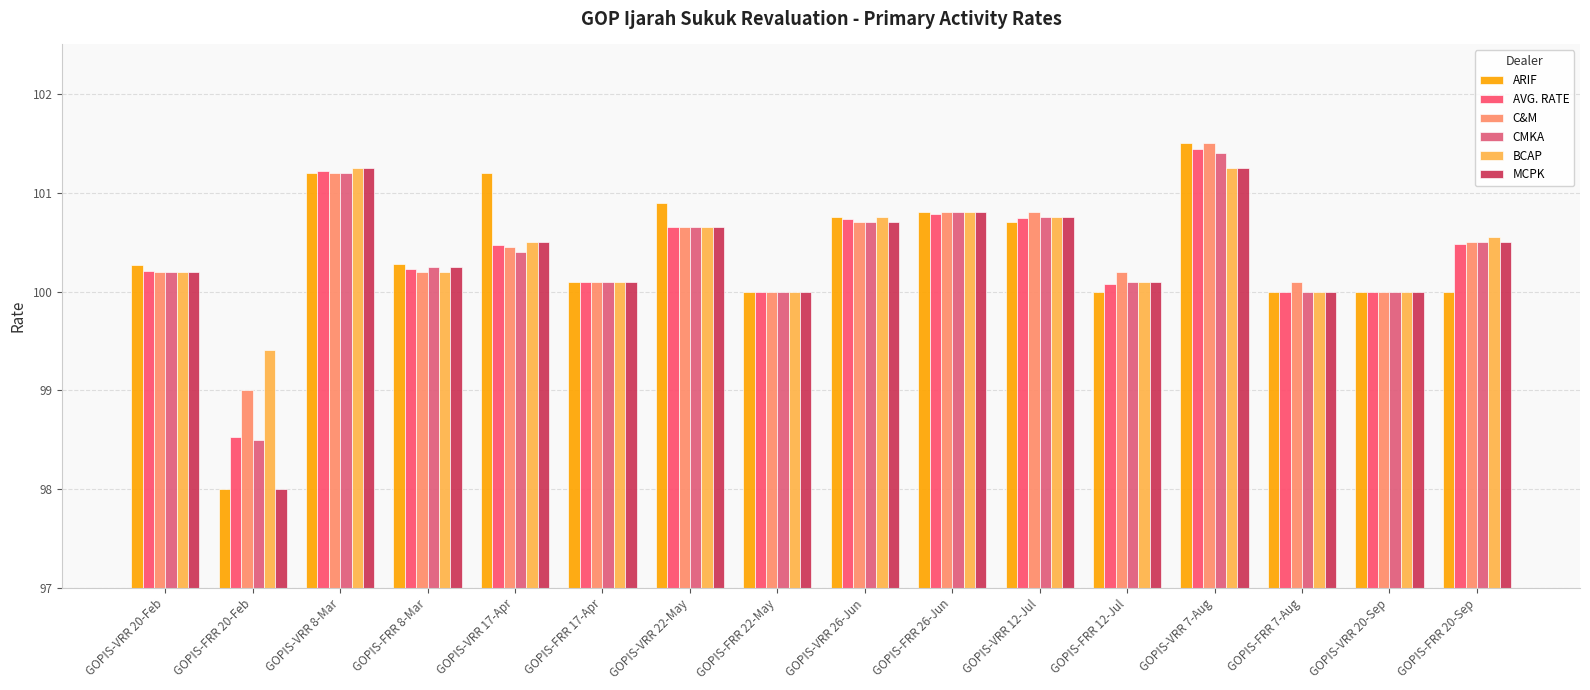

What is the label of the 11th bar from the right?

GOPIS-FRR 17-Apr